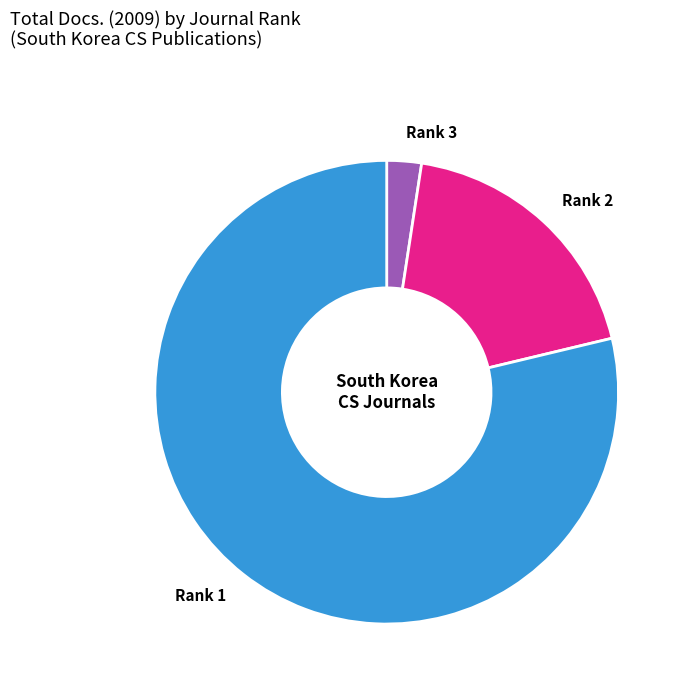

Is there a majority slice in this chart?

Yes